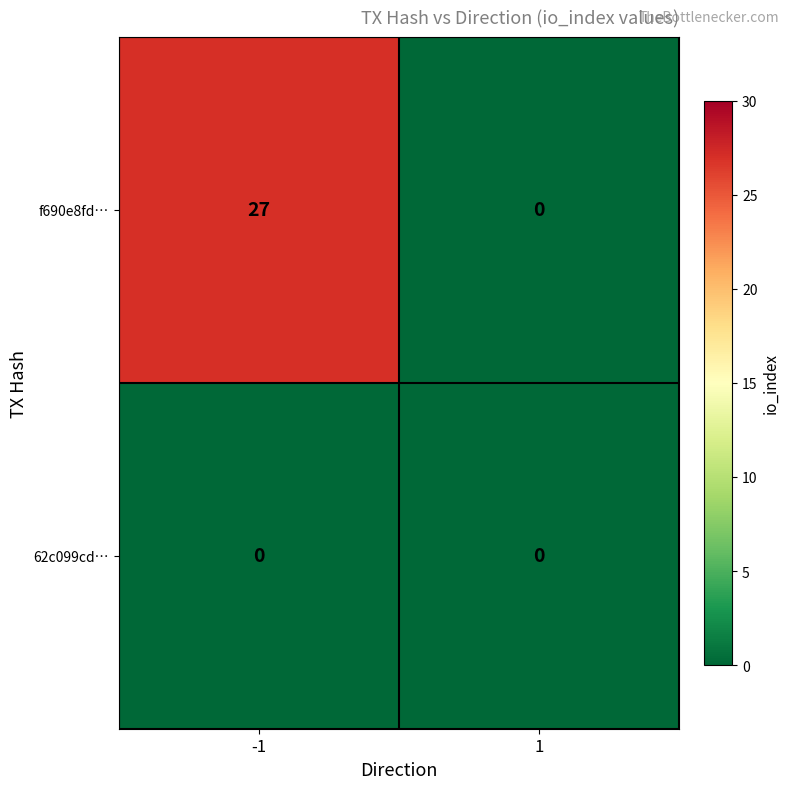

Between -1 and 1, which series saw the biggest shift?

f690e8fd…